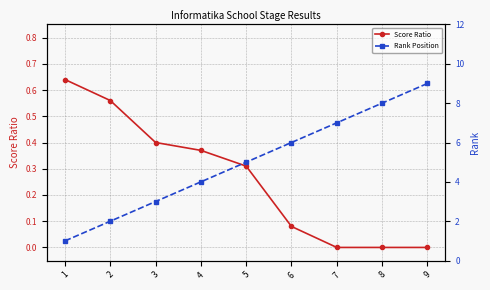

What is the difference between the maximum and minimum values in the Score Ratio series?

0.6